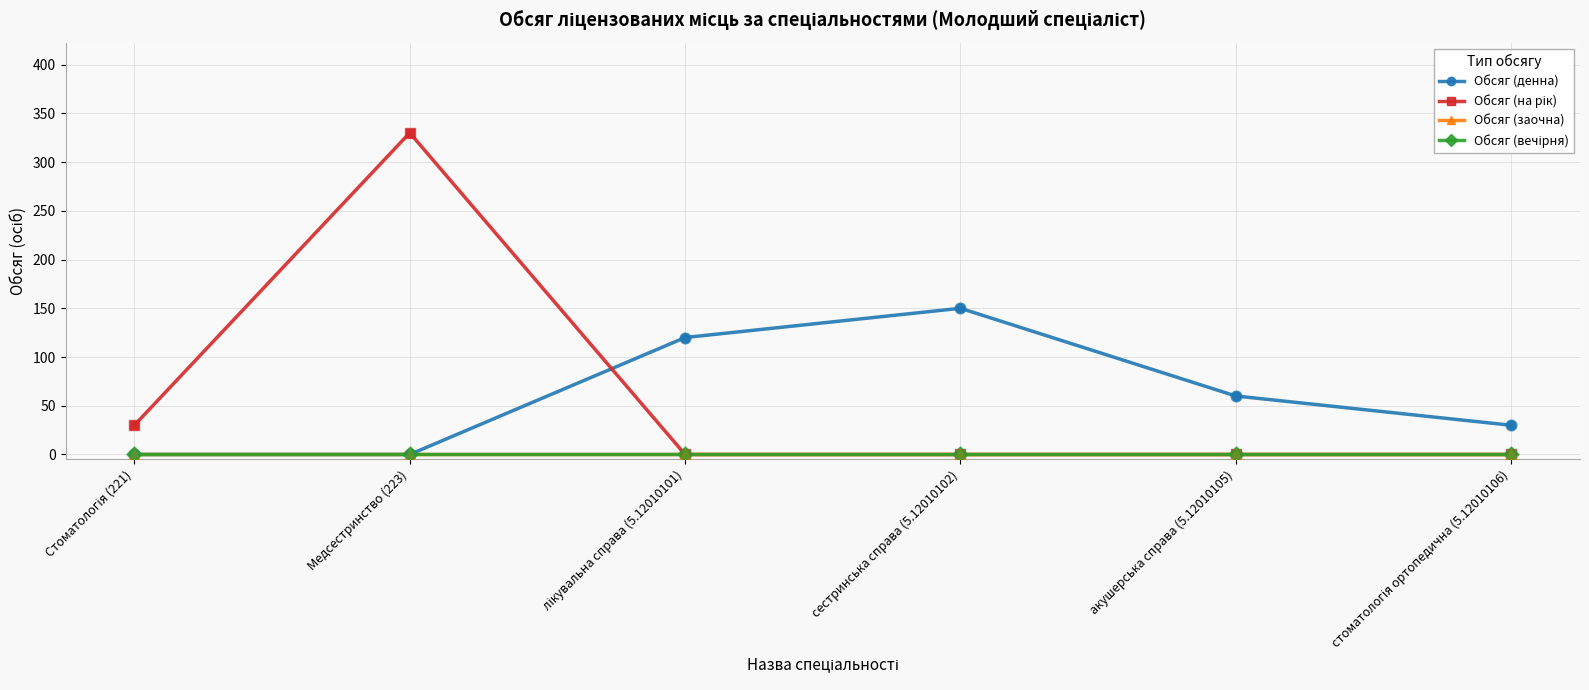

Is the value of Обсяг (вечірня) at Медсестринство (223) greater than the value of Обсяг (денна) at Стоматологія (221)?

No